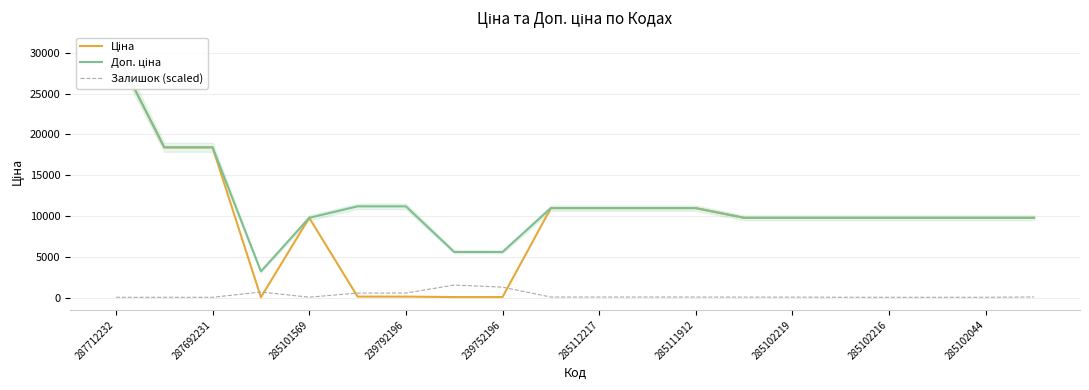

What is the highest value of the Залишок (scaled) series?

1534.0